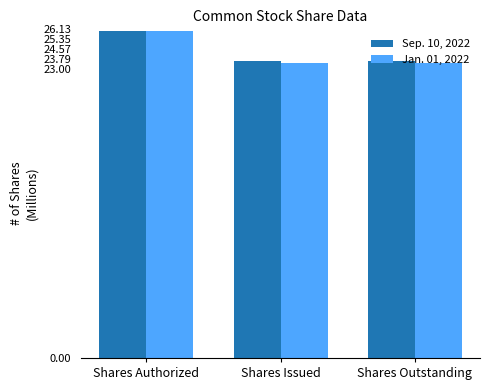

At which label does Sep. 10, 2022 reach its peak?

Shares Authorized